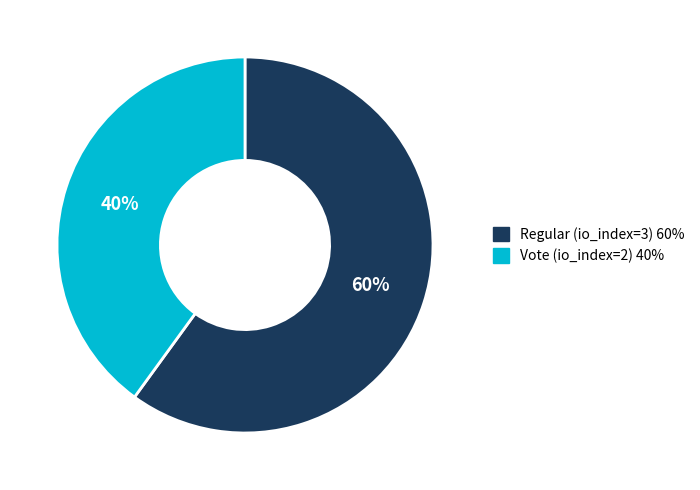

Is it true that Vote (io_index=2) is 45% of the pie?

False